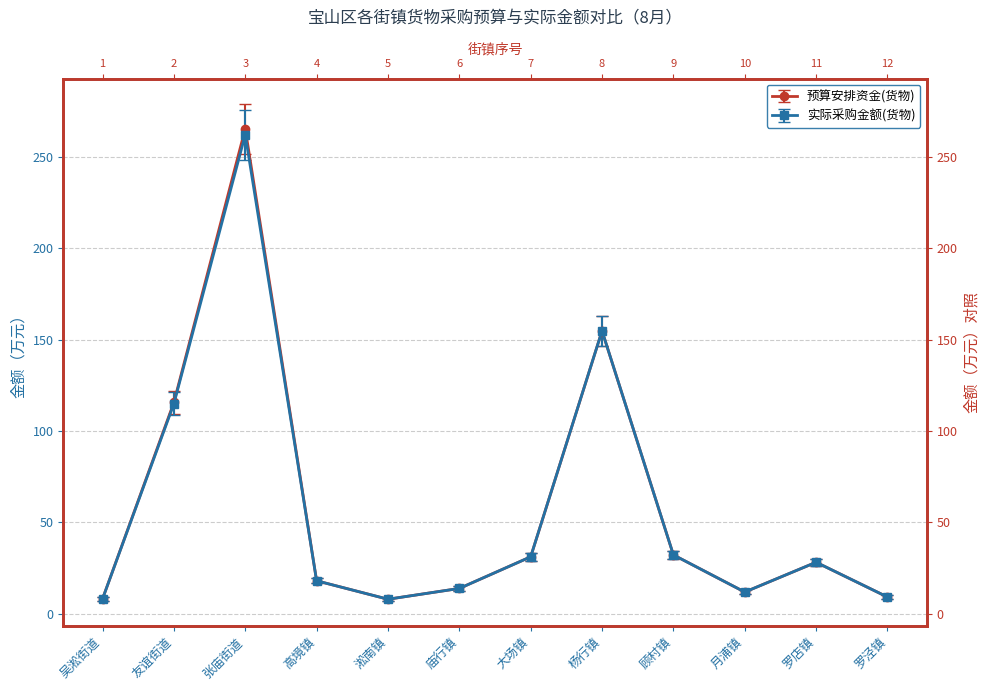

Reading left to right, extract all data points from this chart.

预算安排资金(货物): 8.1	115.7	265.5	18.0	7.9	13.8	31.1	154.8	32.2	11.8	28.1	9.1
实际采购金额(货物): 8.1	114.9	262.2	18.0	7.9	13.8	31.1	154.8	32.2	11.8	28.1	9.1